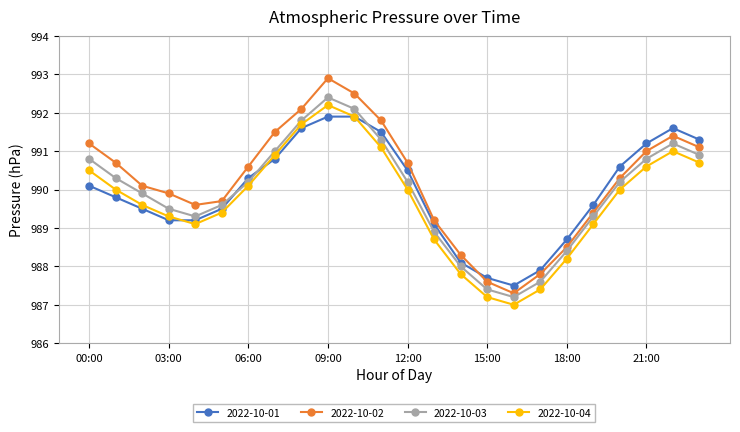

How many times do 2022-10-01 and 2022-10-03 cross each other?

3